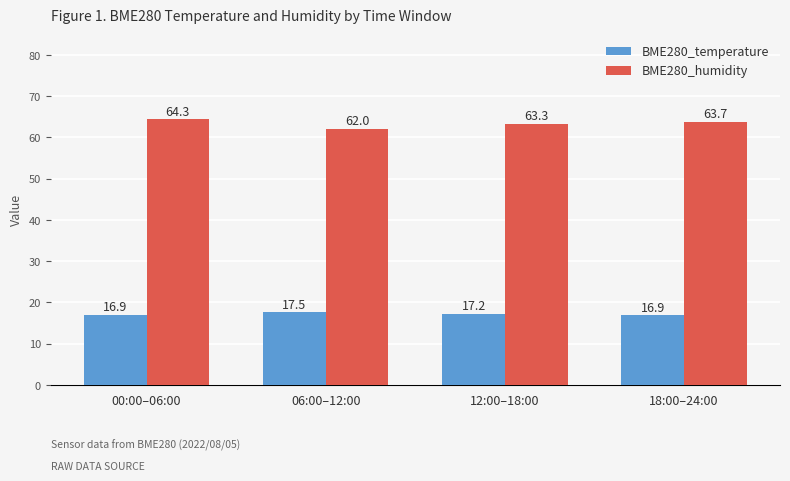

What are all the series names shown in the legend?

BME280_temperature, BME280_humidity